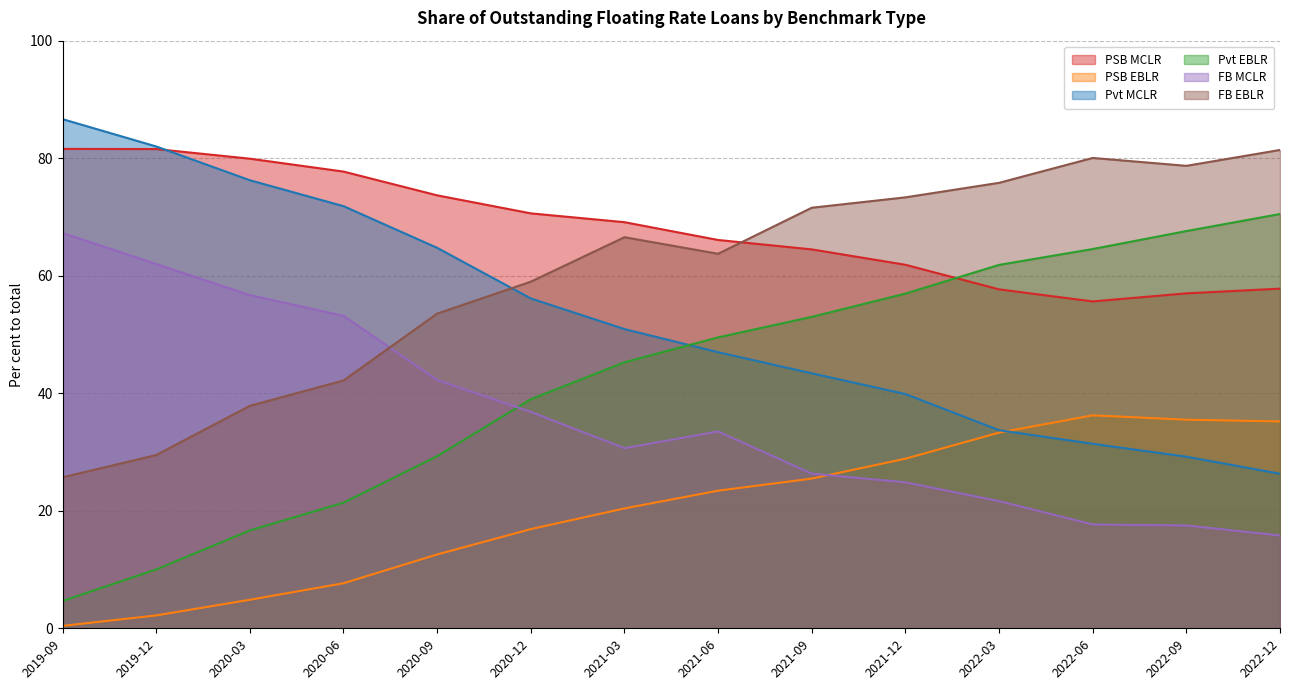

True or false: FB MCLR has more than 2 points higher than both neighbors.

False